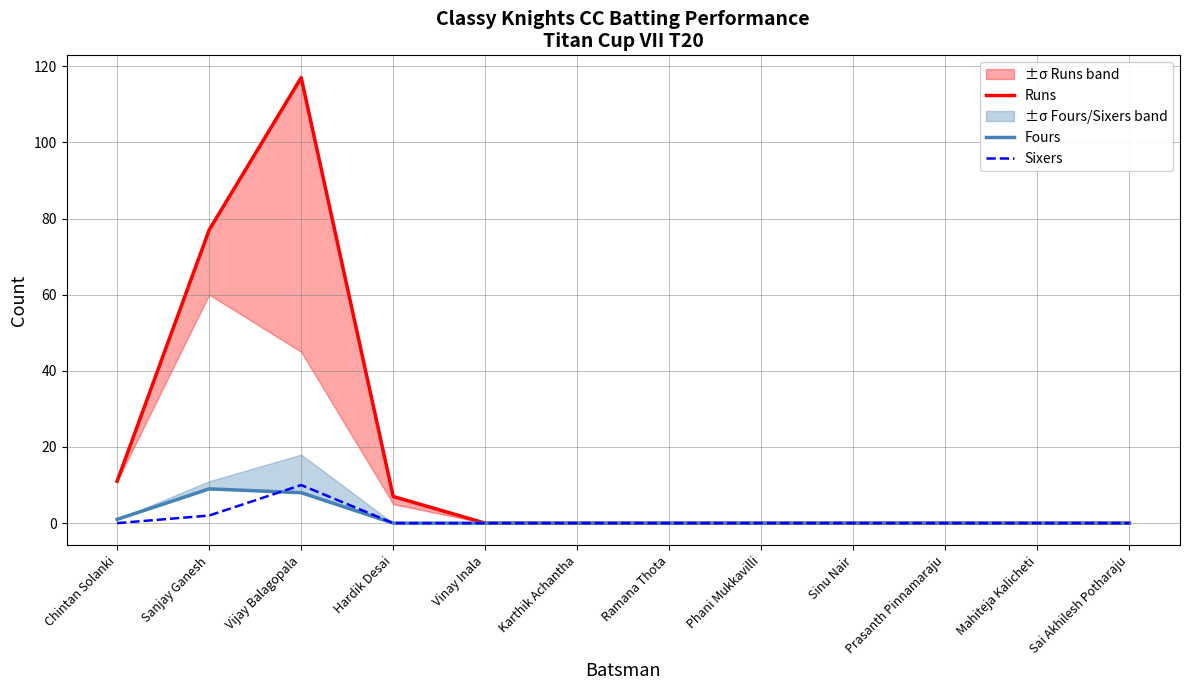

What is the difference between the second highest and minimum values in the Fours series?

8